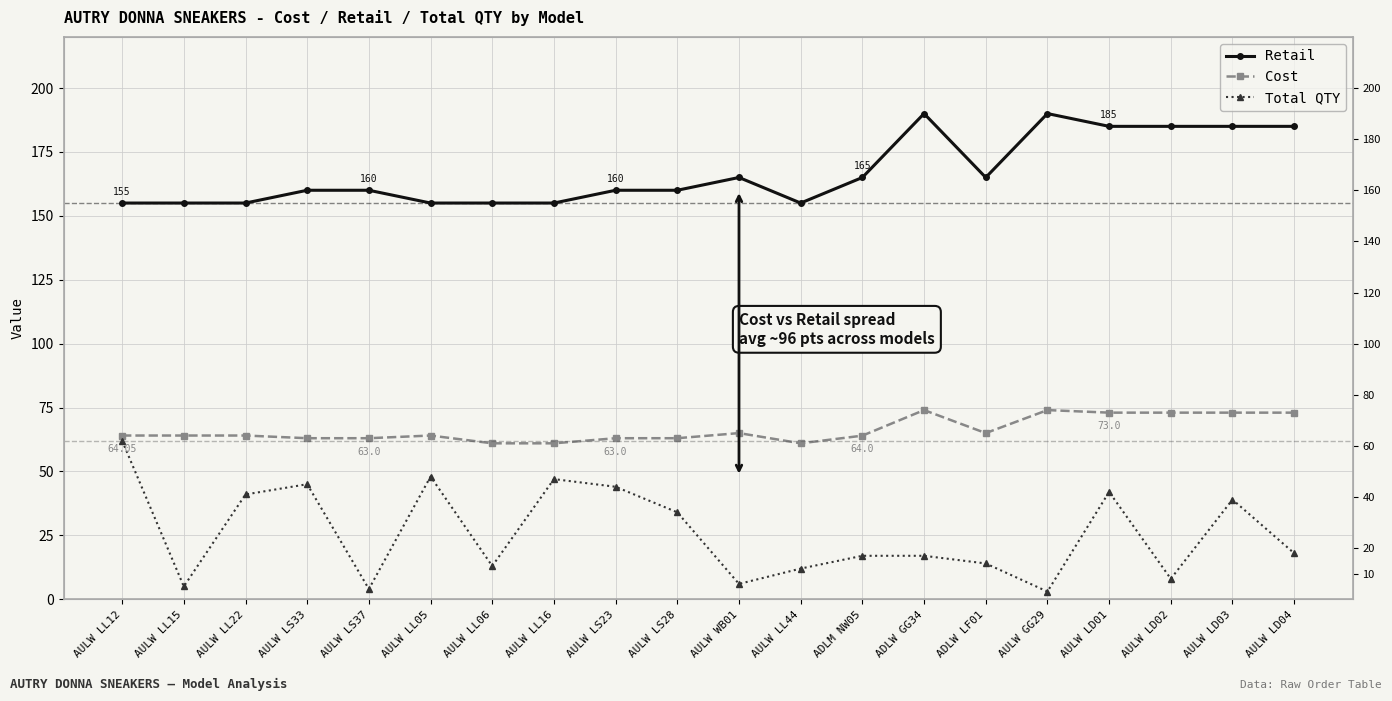

List the series in order of their peak value, highest first.

Retail, Cost, Total QTY